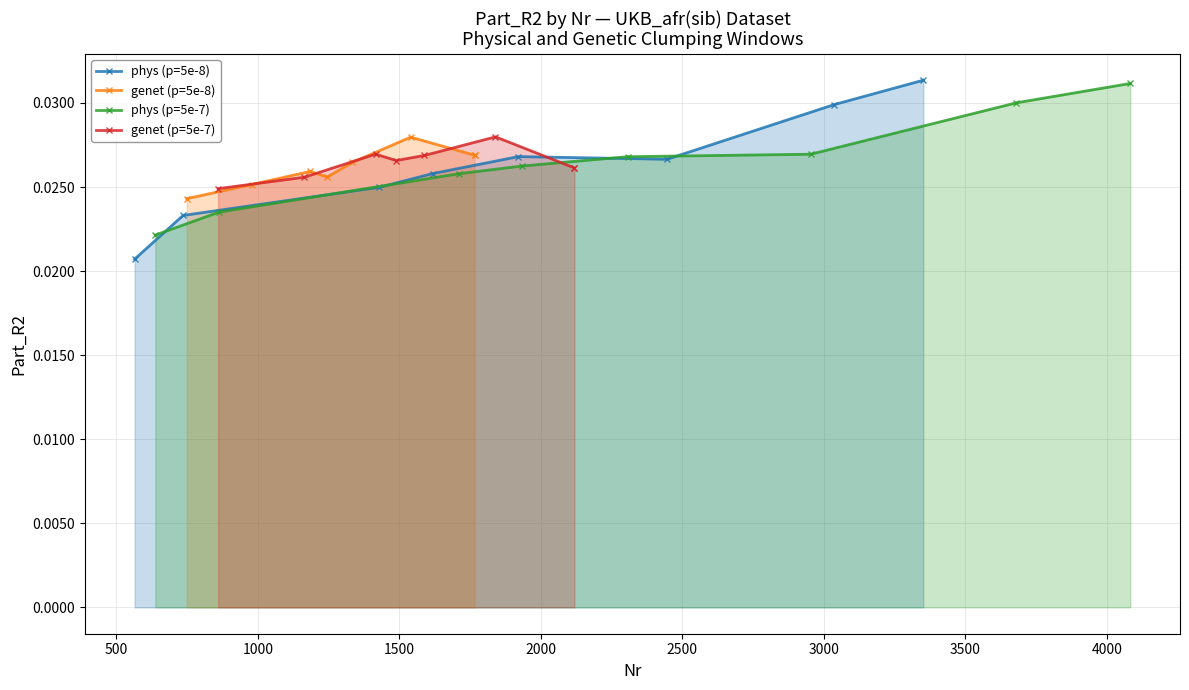

Count the phys (p=5e-8) values in the range 0 to 1.

8